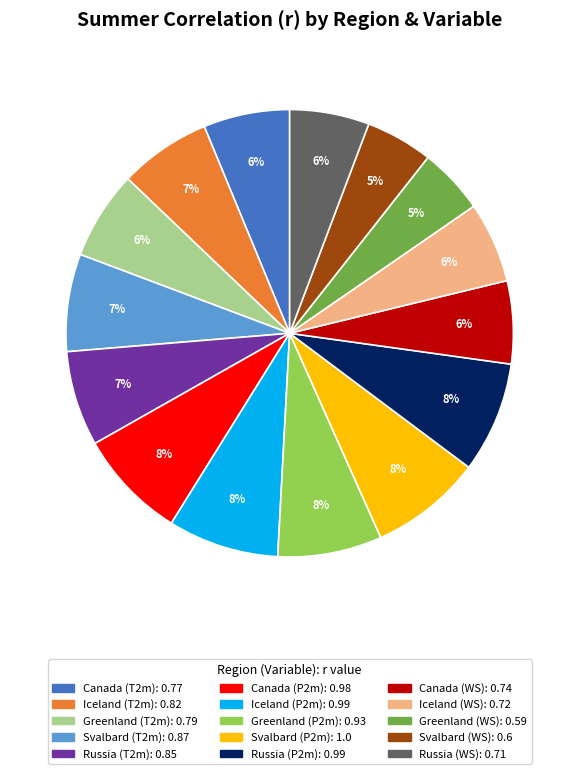

Is the sum of Russia (T2m) and Russia (P2m) greater than half?

No